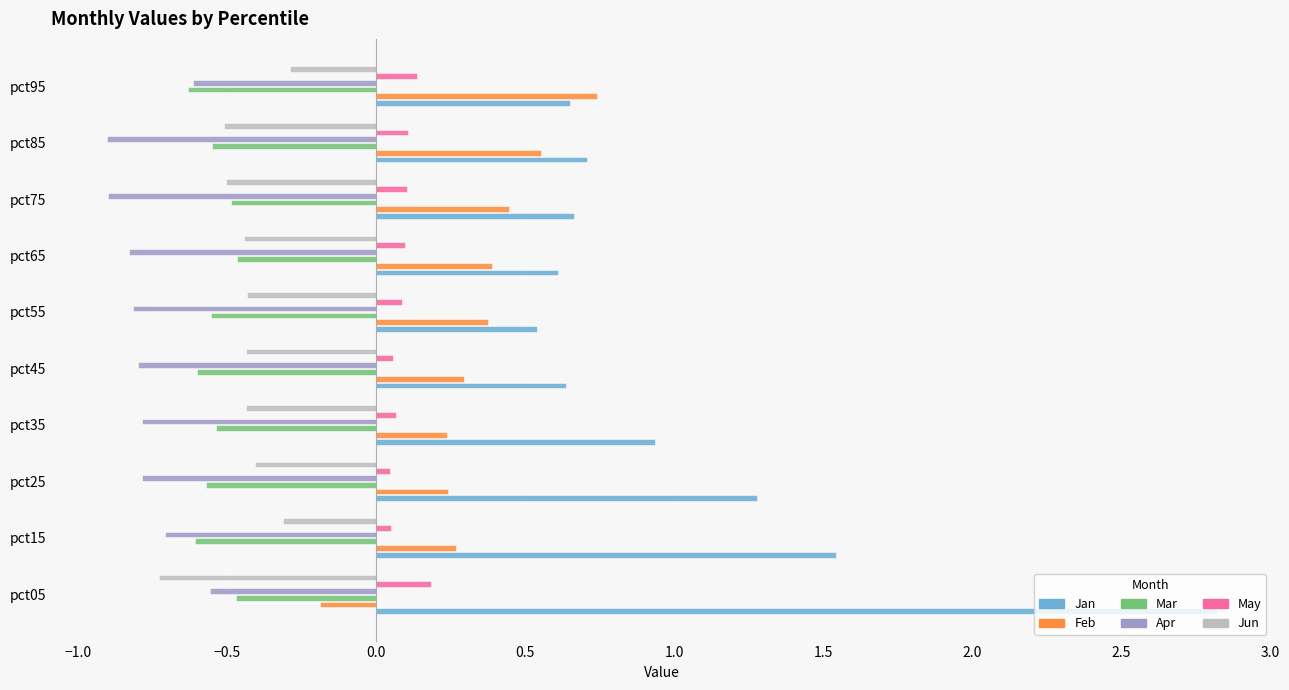

Which series has the widest spread of values?

Jan